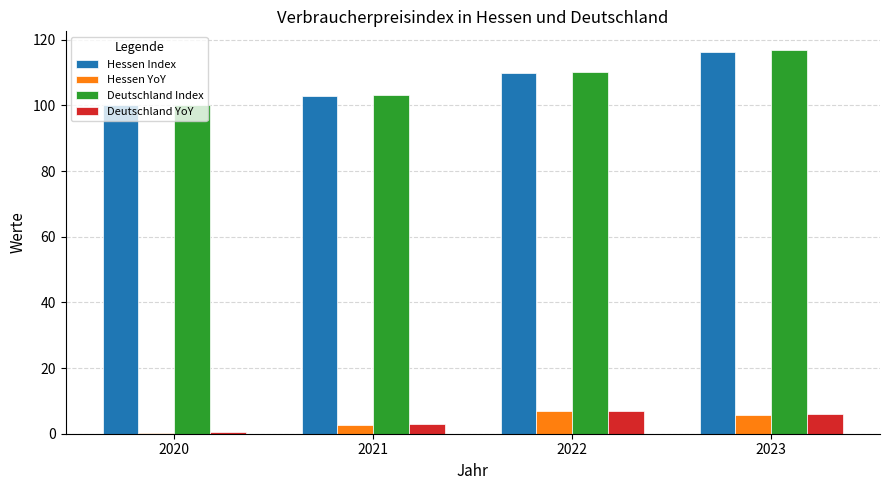

Which series has the widest spread of values?

Deutschland Index